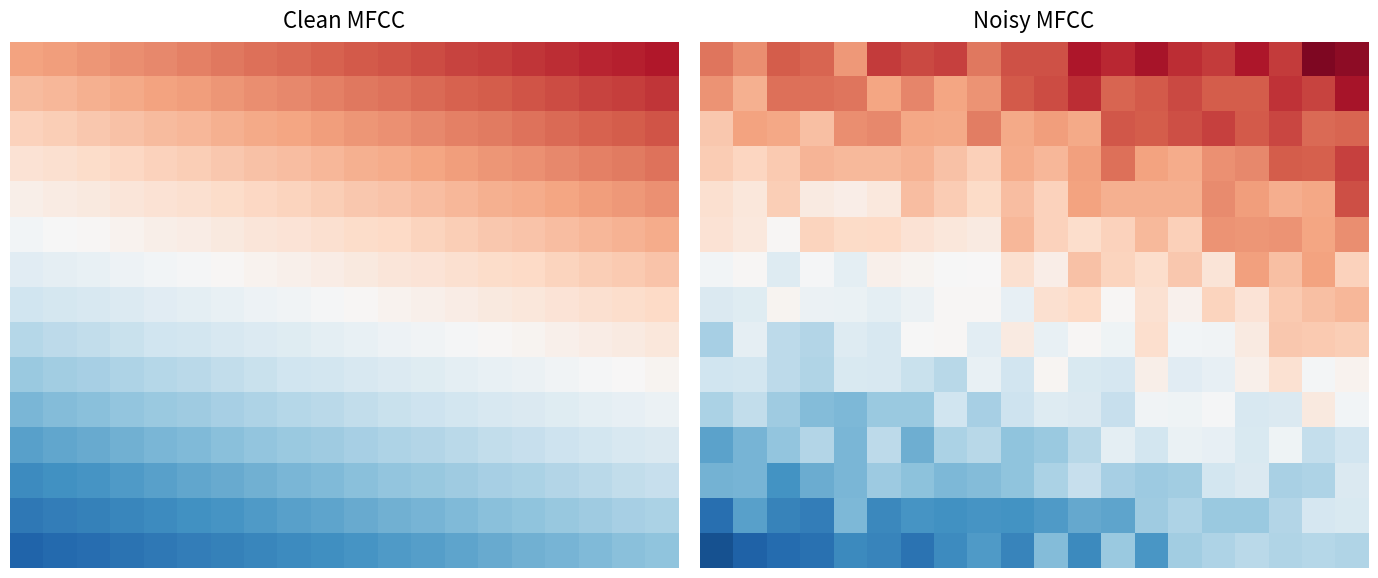

What is the total value across all series at 14?

-2844.3